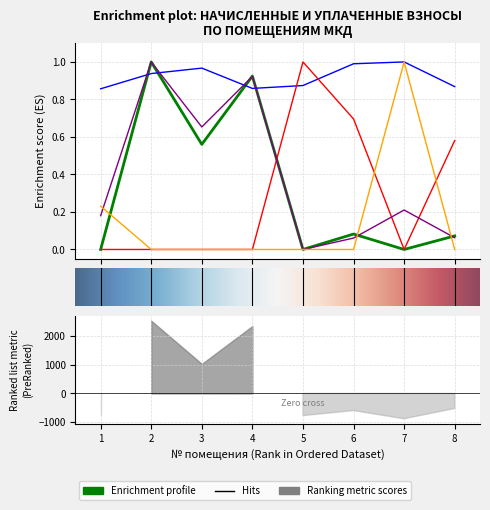

Is it true that аванс (переплата) equals 0.7 at 6?

False